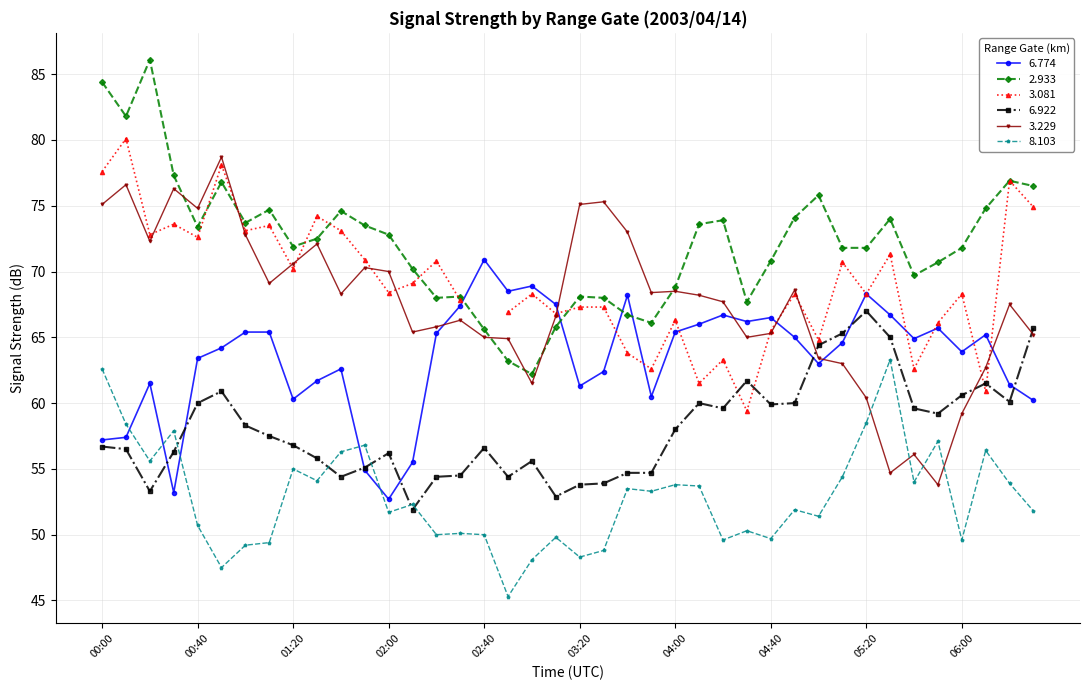

What position from the right is 04:00?

16